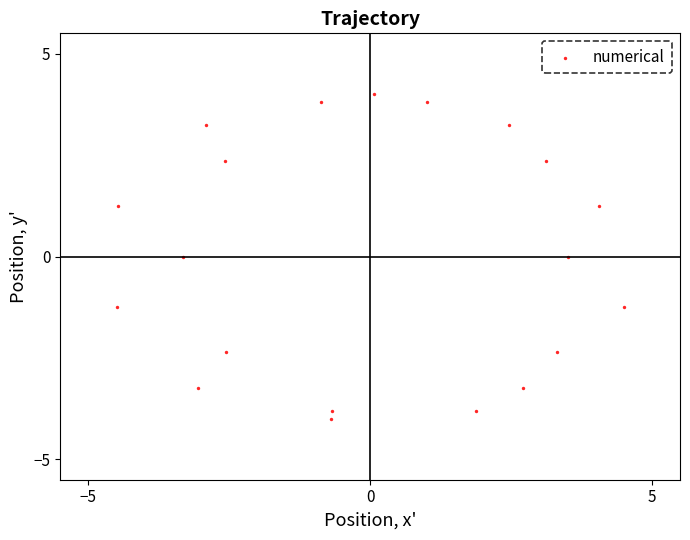

What is the range of X values (max minus min)?

9.0